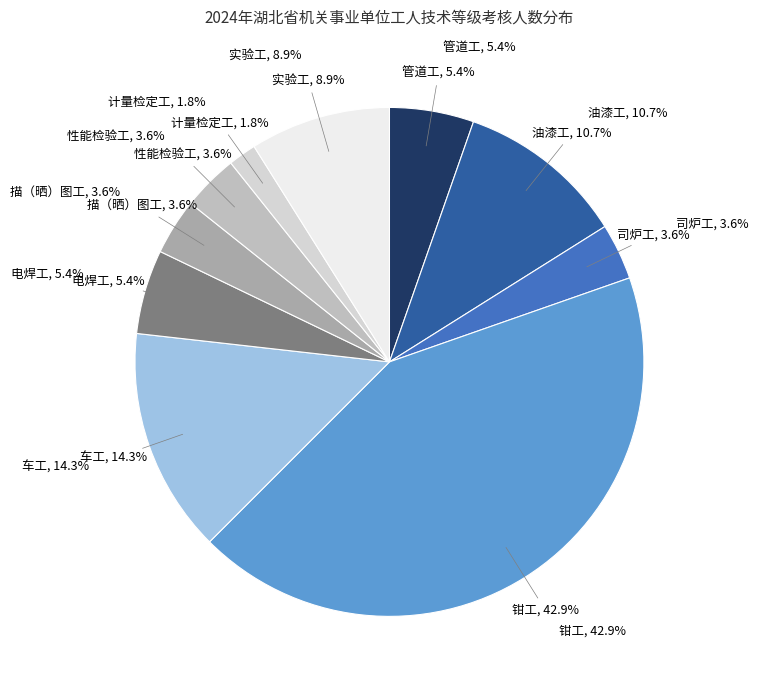

Do 司炉工 and 描（晒）图工 together represent more than half of the pie?

No